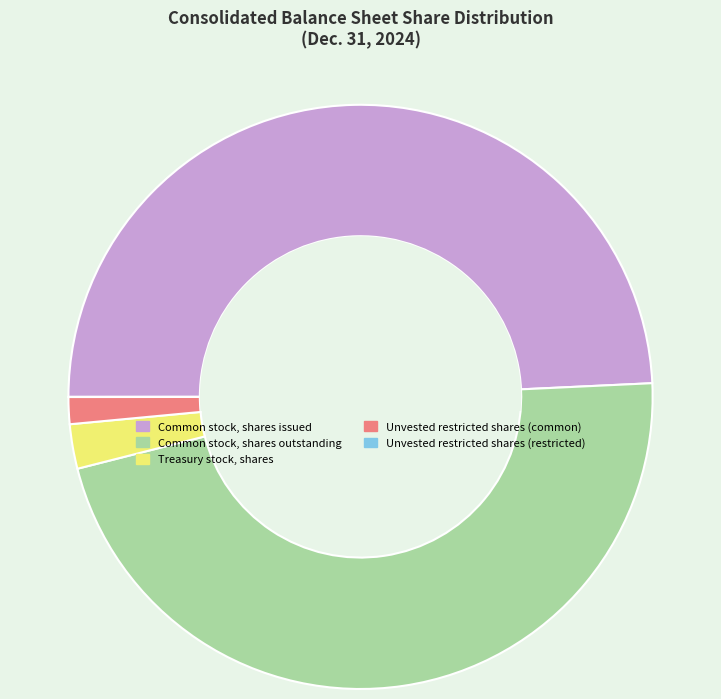

Which slice is the largest?

Common stock, shares issued